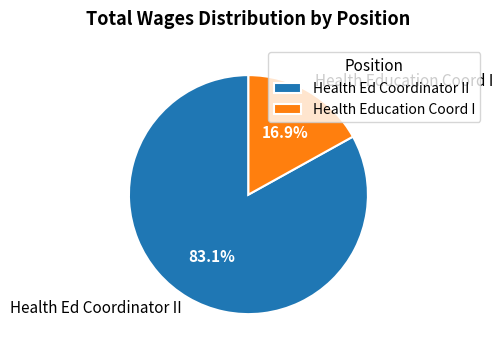

Does any single category account for the majority?

Yes